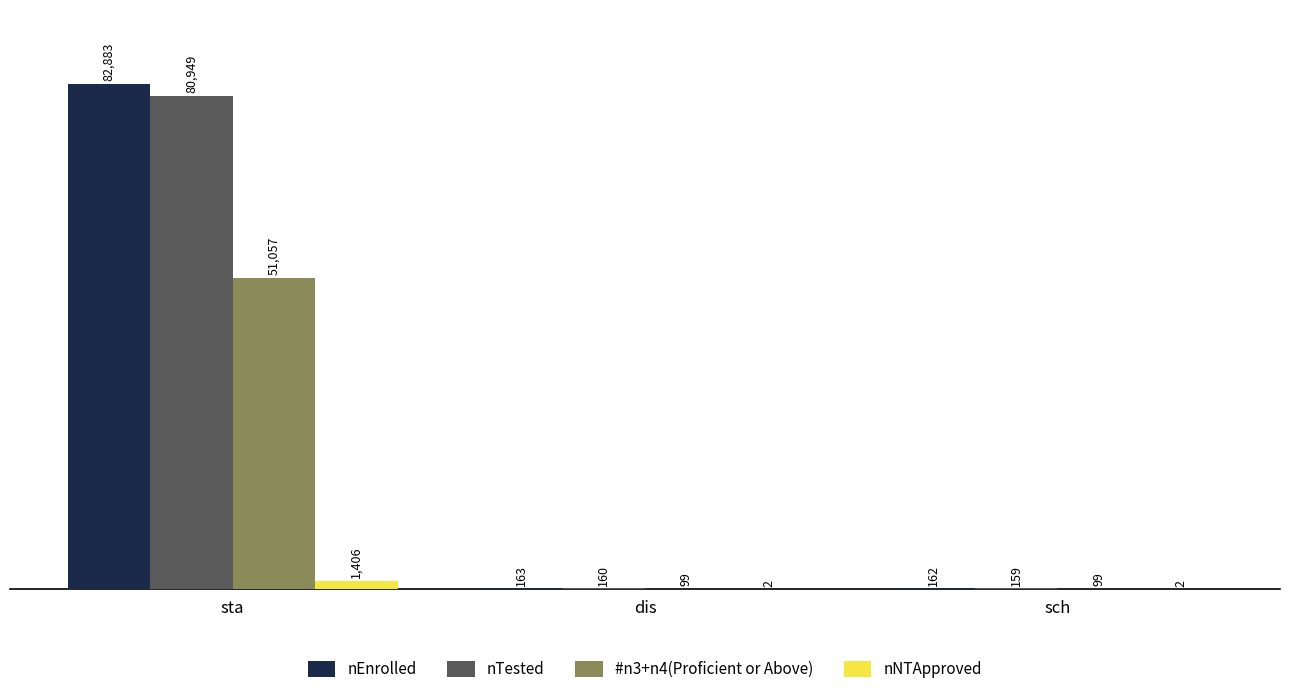

Which series has the largest total across all categories?

nEnrolled